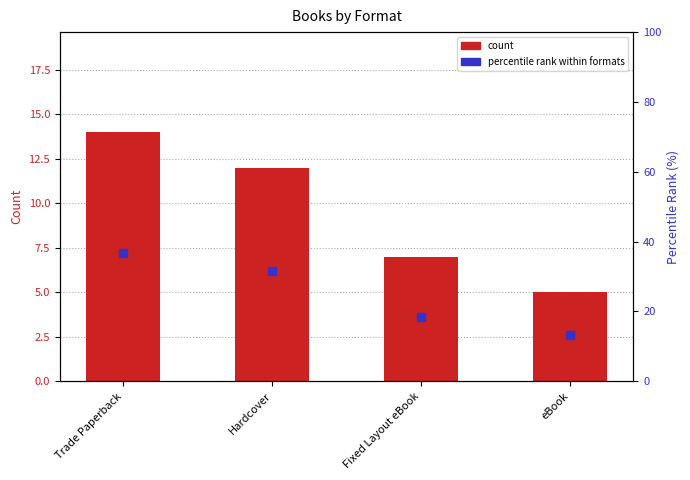

What is the total value across all series at Trade Paperback?

50.8